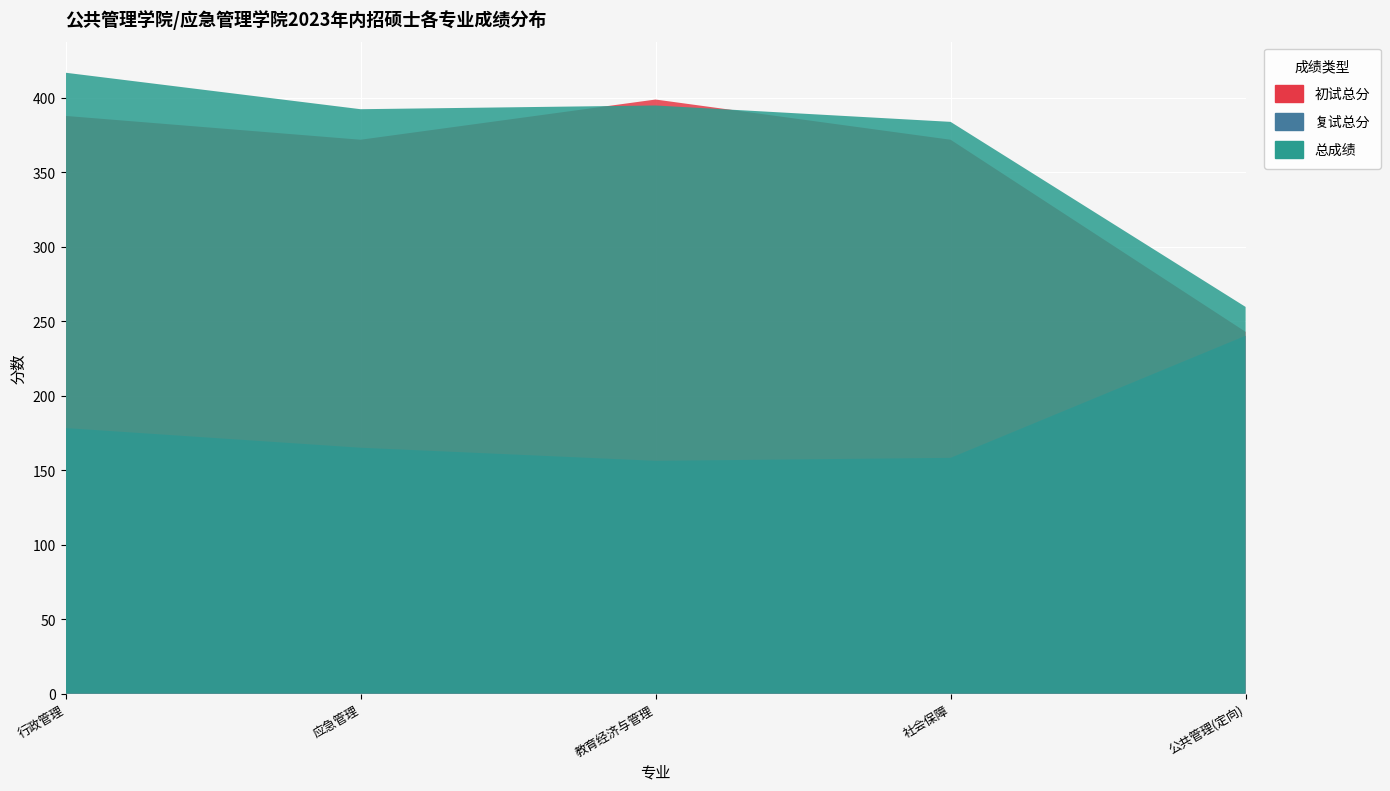

Reading left to right, what are all the values shown in this chart?

初试总分: 388.0	372.0	399.0	372.0	243.0
复试总分: 178.4	165.2	156.4	158.4	240.4
总成绩: 417.0	392.5	395.0	384.0	259.7